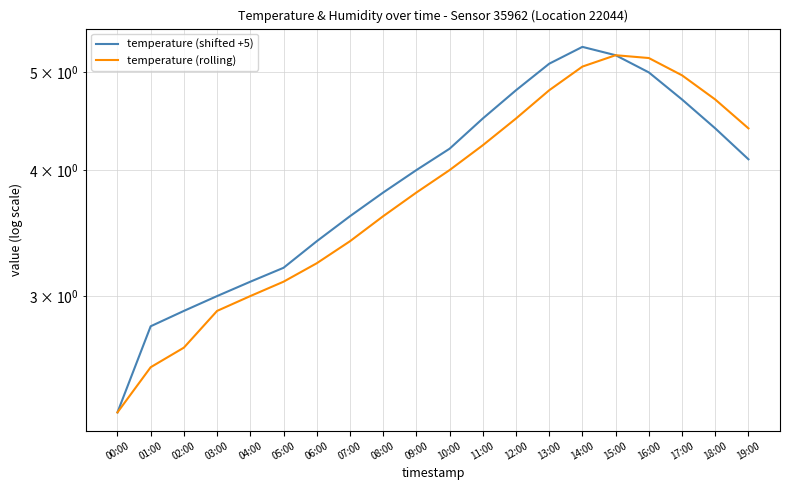

Reading left to right, what are all the values shown in this chart?

temperature (shifted +5): 2.3	2.8	2.9	3.0	3.1	3.2	3.4	3.6	3.8	4.0	4.2	4.5	4.8	5.1	5.3	5.2	5.0	4.7	4.4	4.1
temperature (rolling): 2.3	2.5	2.7	2.9	3.0	3.1	3.2	3.4	3.6	3.8	4.0	4.2	4.5	4.8	5.1	5.2	5.2	5.0	4.7	4.4